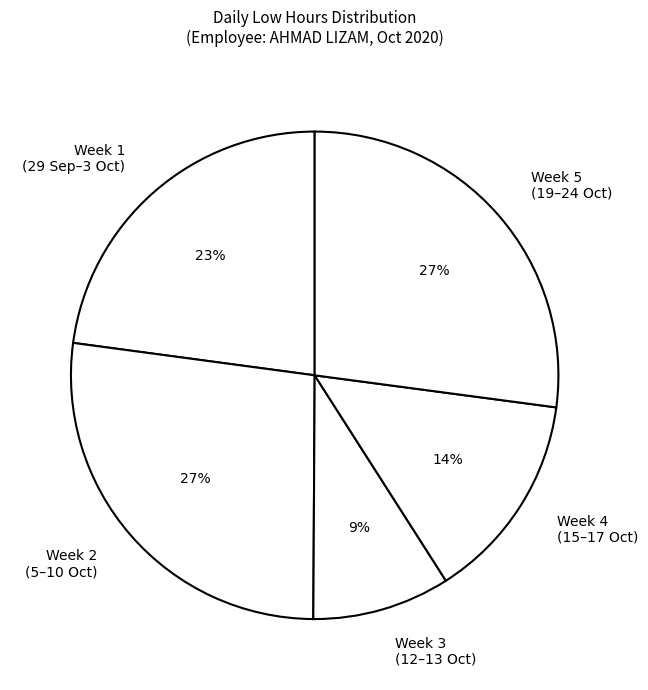

Is it true that Week 1 (29 Sep–3 Oct) is 28% of the pie?

False